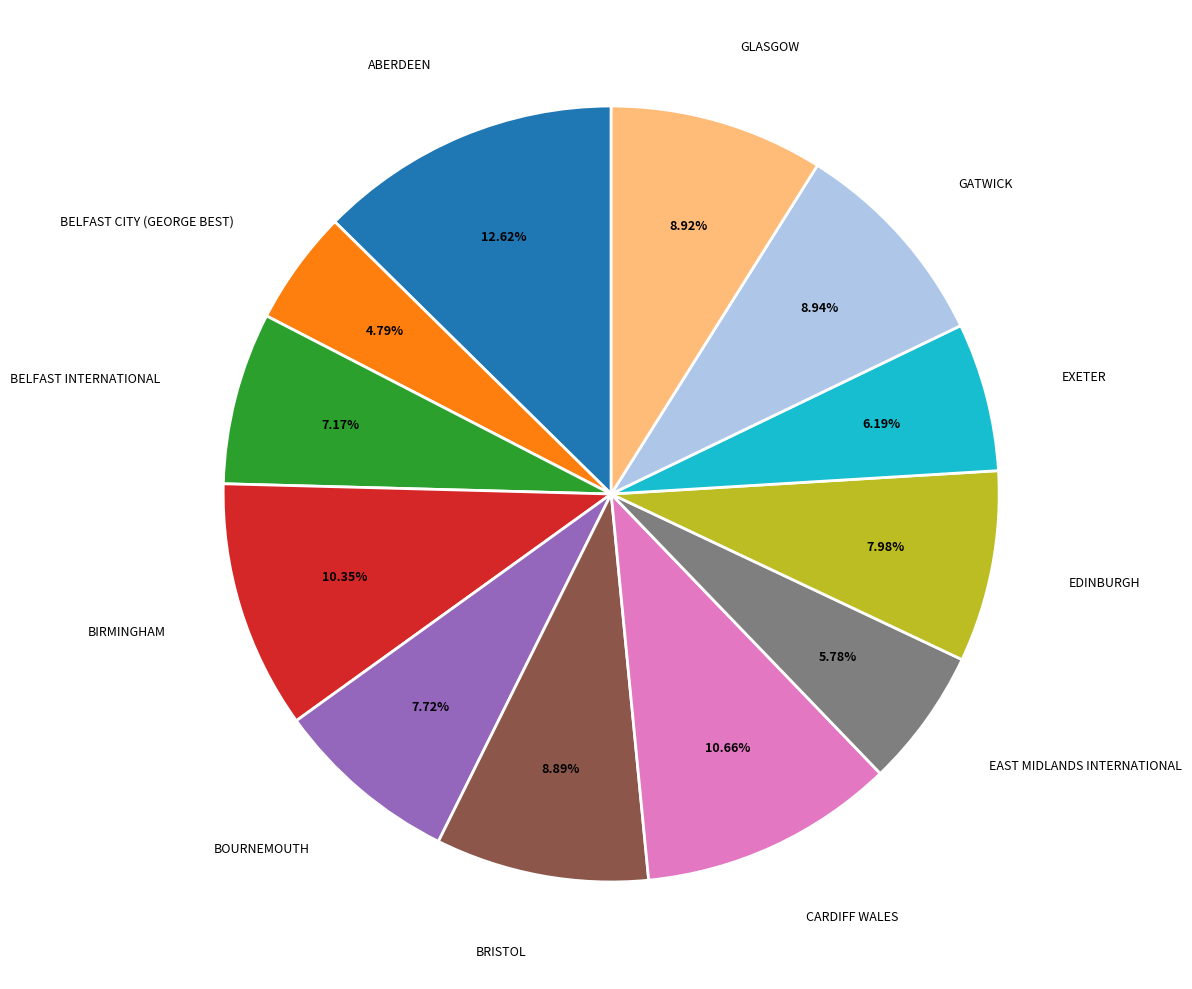

Which slice is the smallest?

BELFAST CITY (GEORGE BEST)